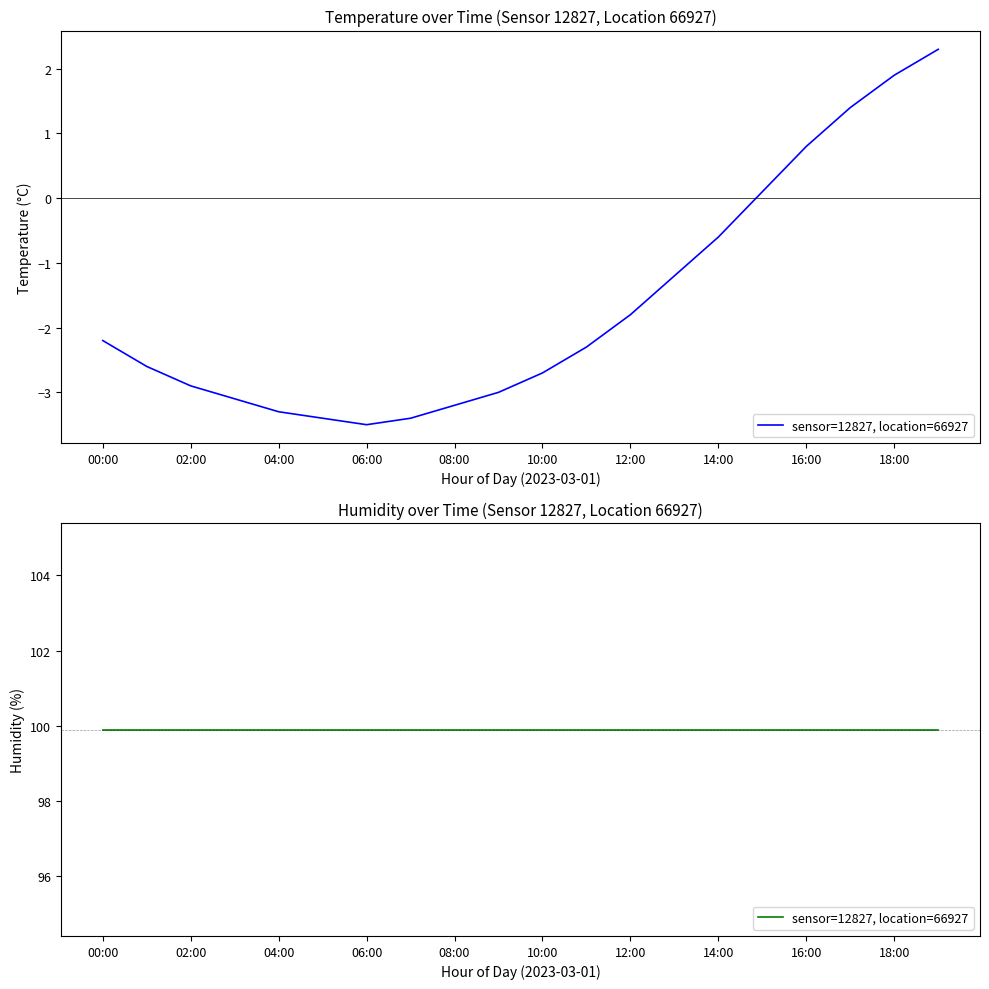

Which category has the lowest value across all series?

06:00